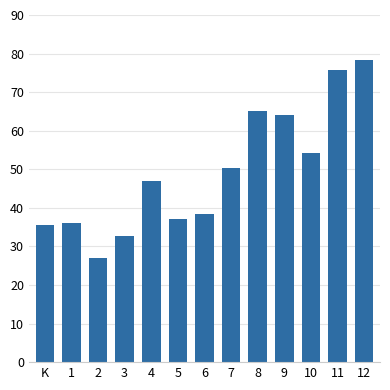

Reading left to right, extract all data points from this chart.

35.5	36.2	27.1	32.8	46.9	37.2	38.5	50.3	65.1	64.2	54.3	75.8	78.4